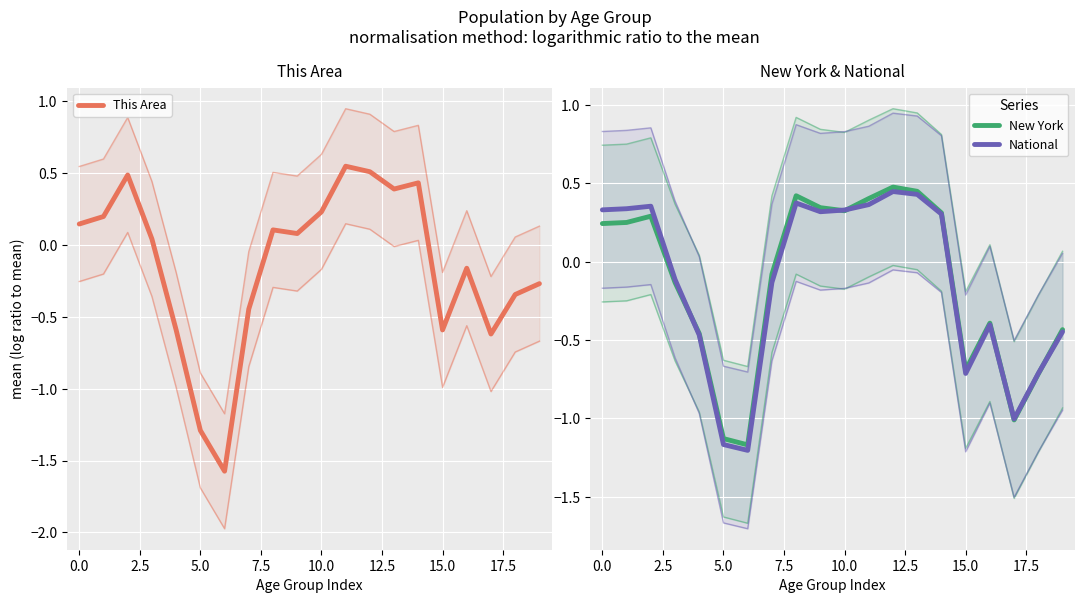

How many positive values does the New York series have?

10